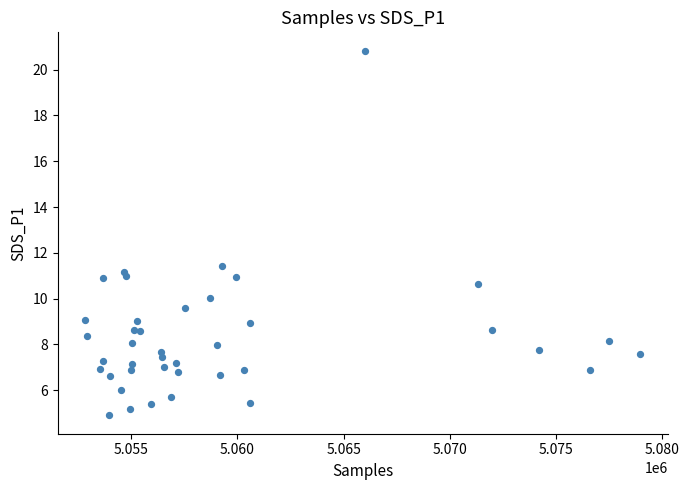

What Y value in the scatter plot is closest to 12?

11.4